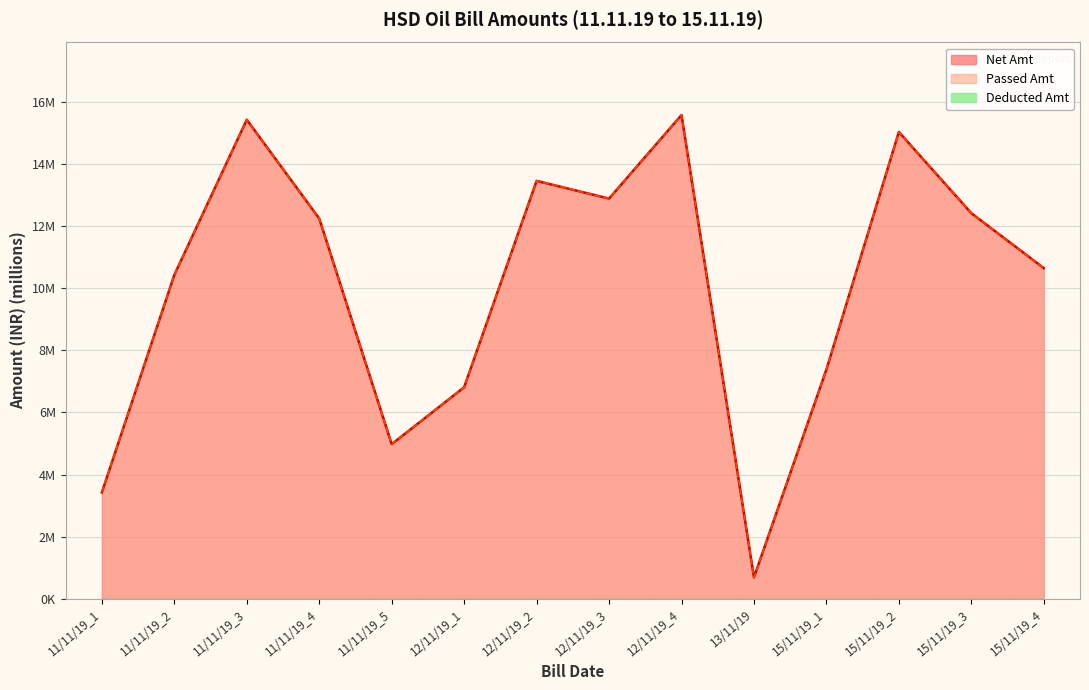

What is the approximate value of Net Amt at 15/11/19_3?

12.4